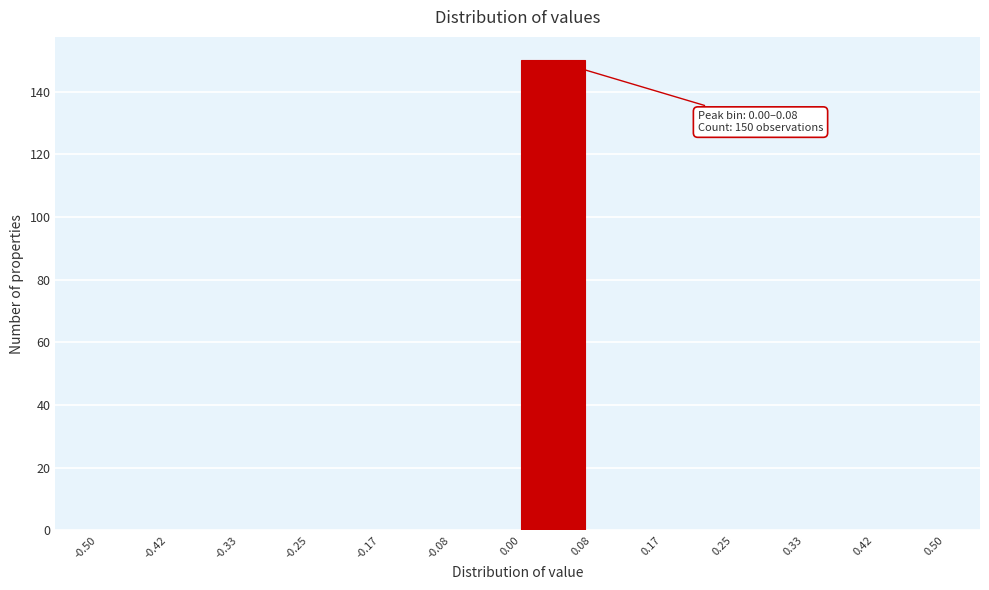

Over which range of the x-axis is the bar tallest?

0.00 to 0.08